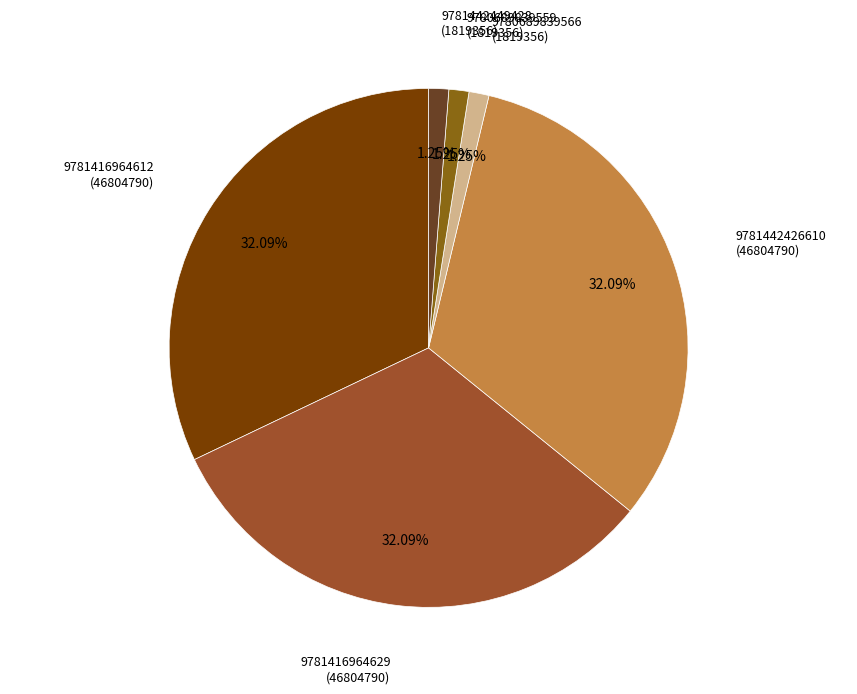

How many slices are in this pie chart?

6